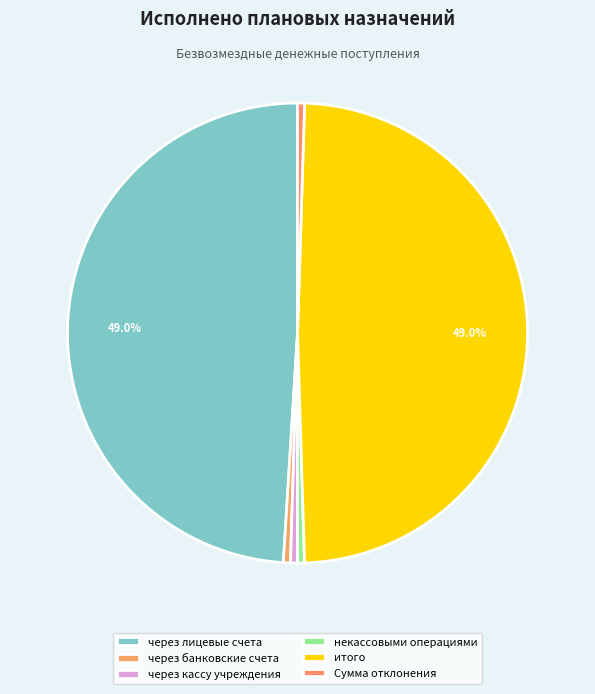

Count the number of slices in the pie.

6